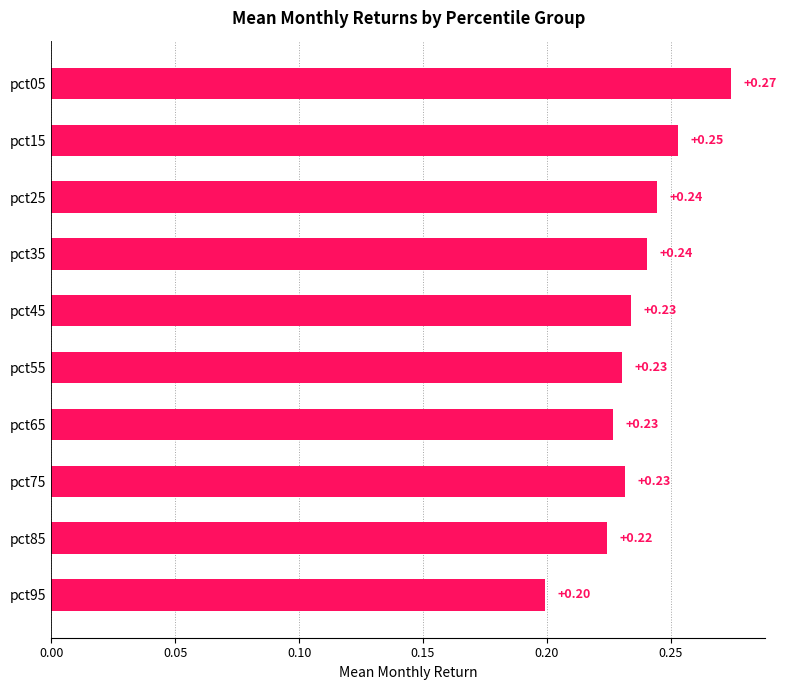

Between pct15 and pct05, which is larger?

pct05